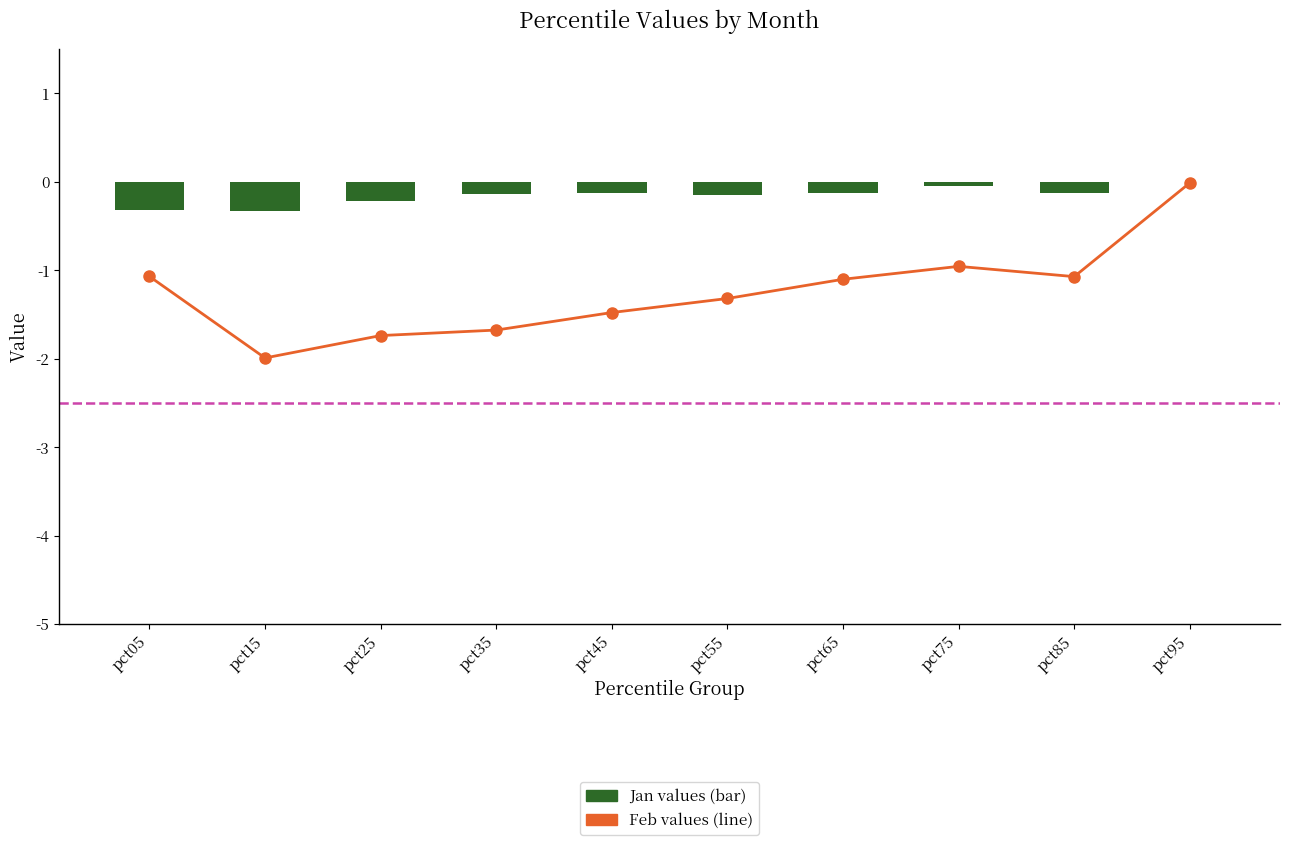

Is the value of Feb at pct35 greater than the value of Jan at pct05?

No